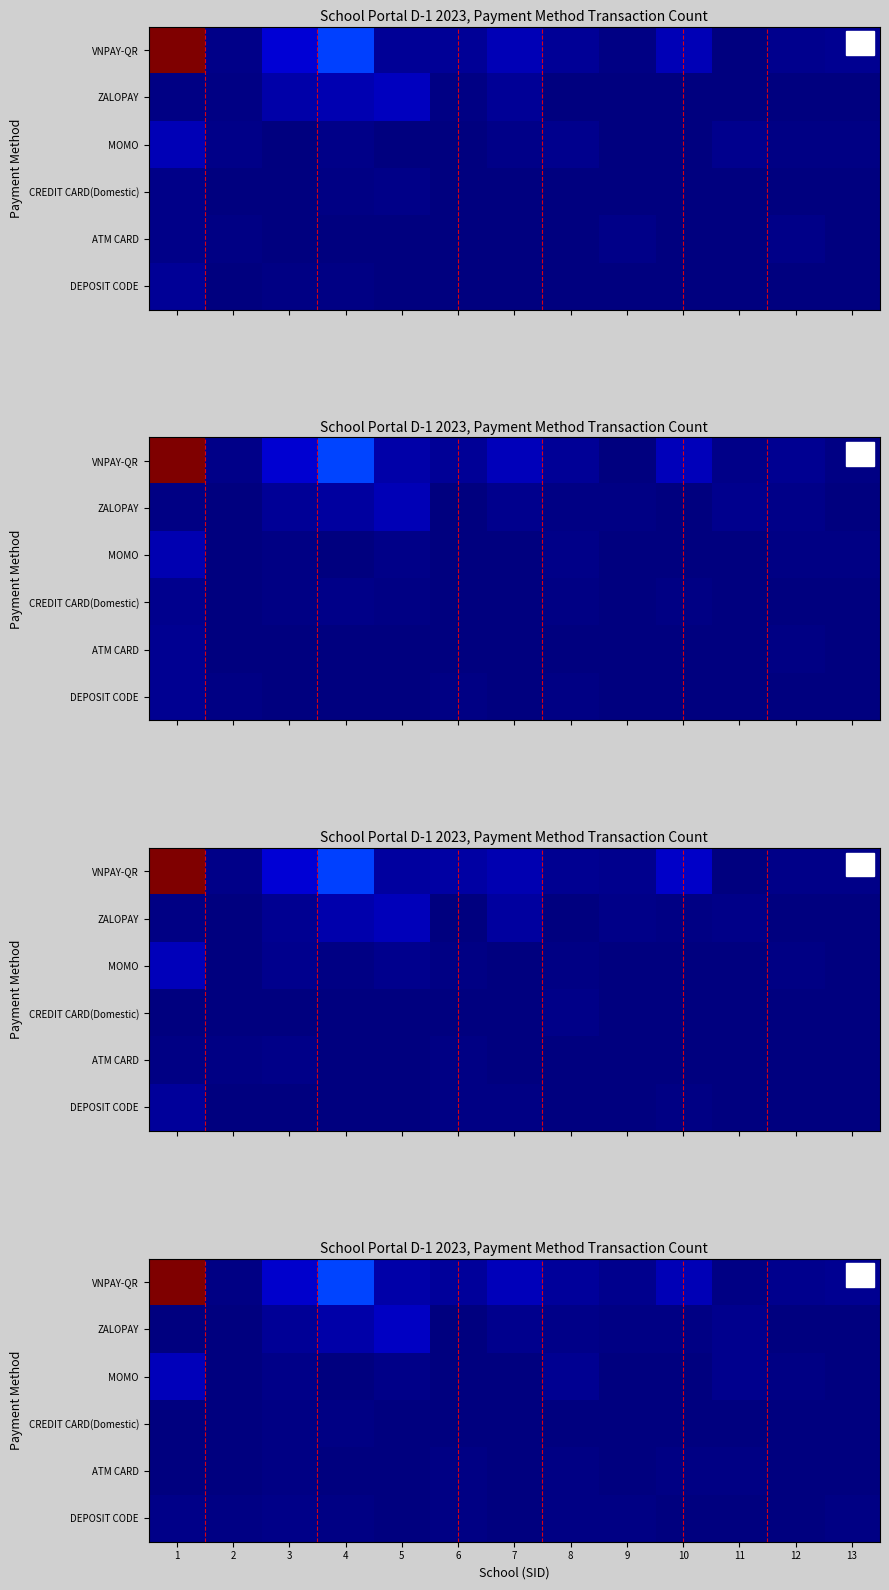

The value of row_2 at 8 is 1.8. True or false?

True